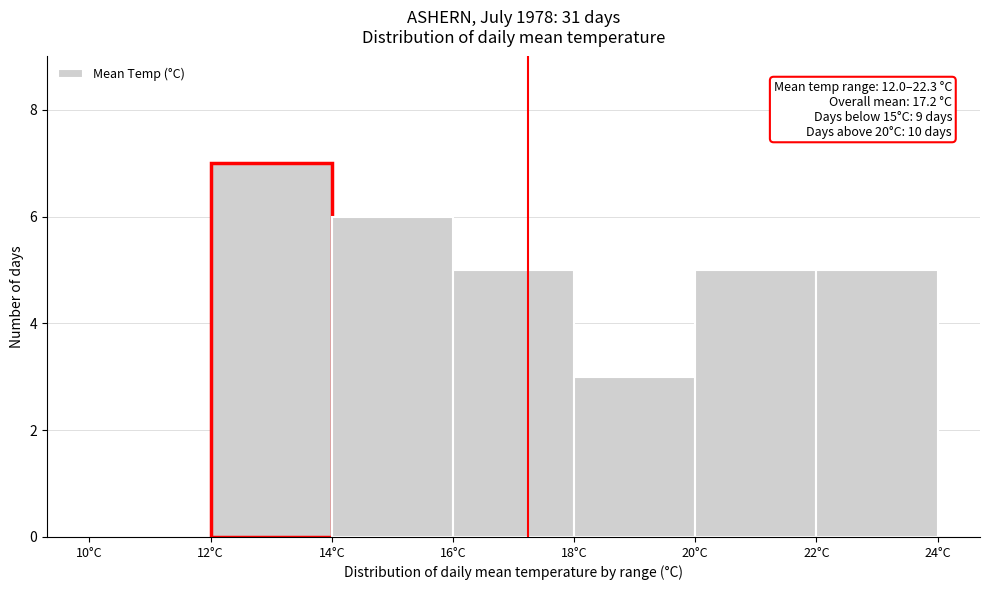

Over which range of the x-axis is the bar tallest?

12 to 14